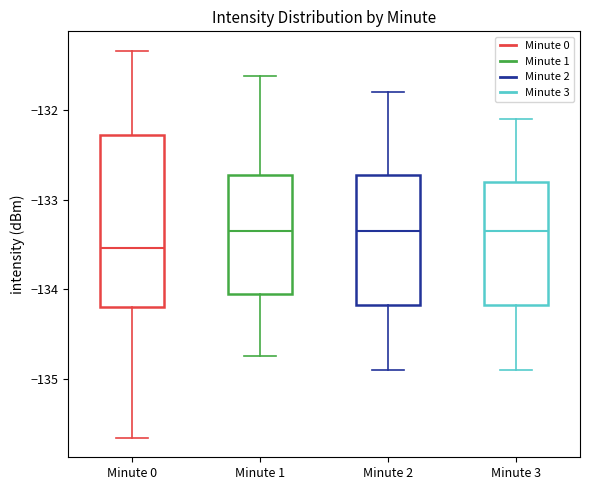

Comparing the boxes themselves (not the whiskers), which one is the tallest?

Minute 0